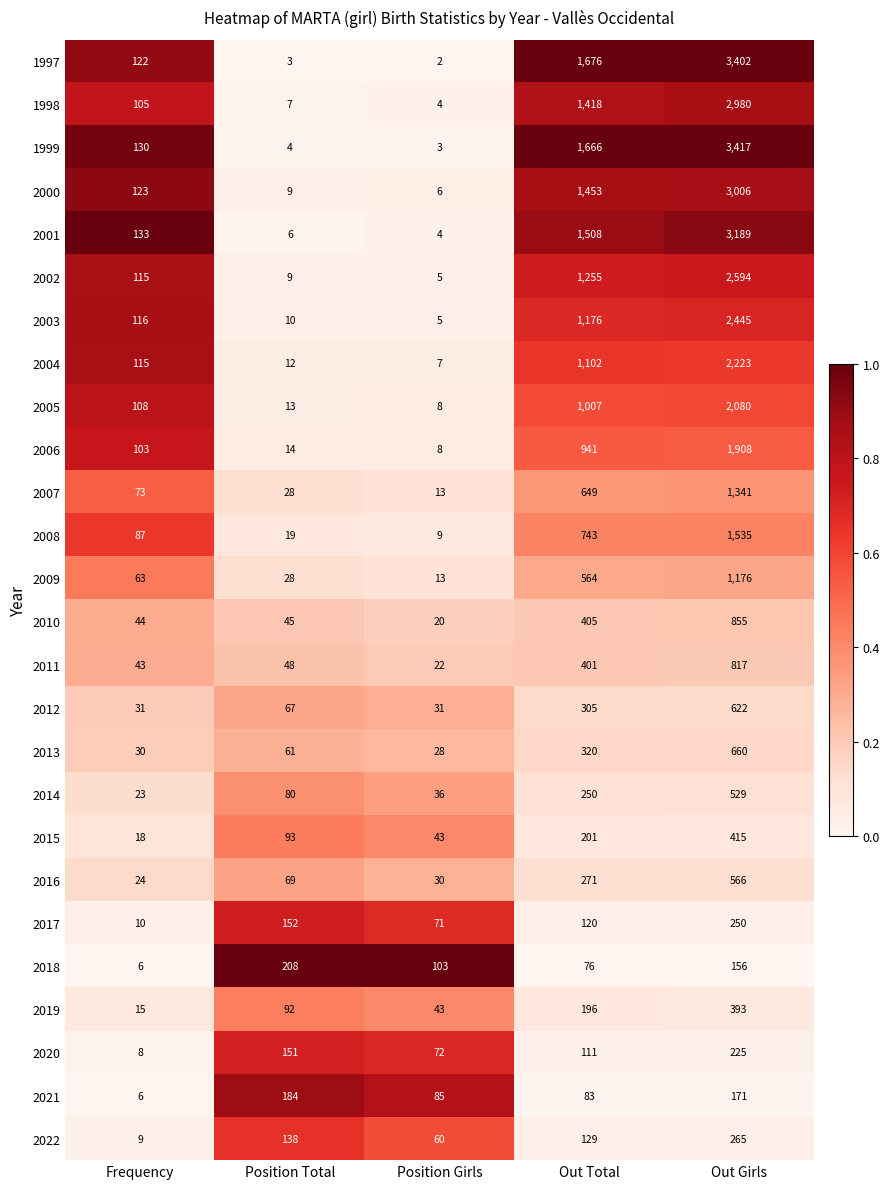

Which series has the largest range (max minus min)?

1999